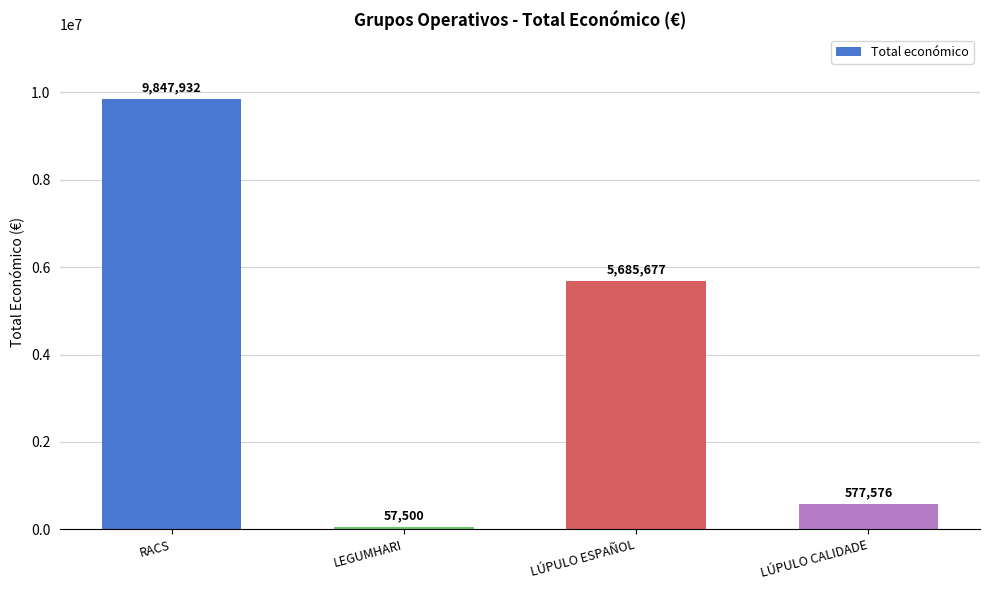

Which has a higher value, LÚPULO ESPAÑOL or LEGUMHARI?

LÚPULO ESPAÑOL